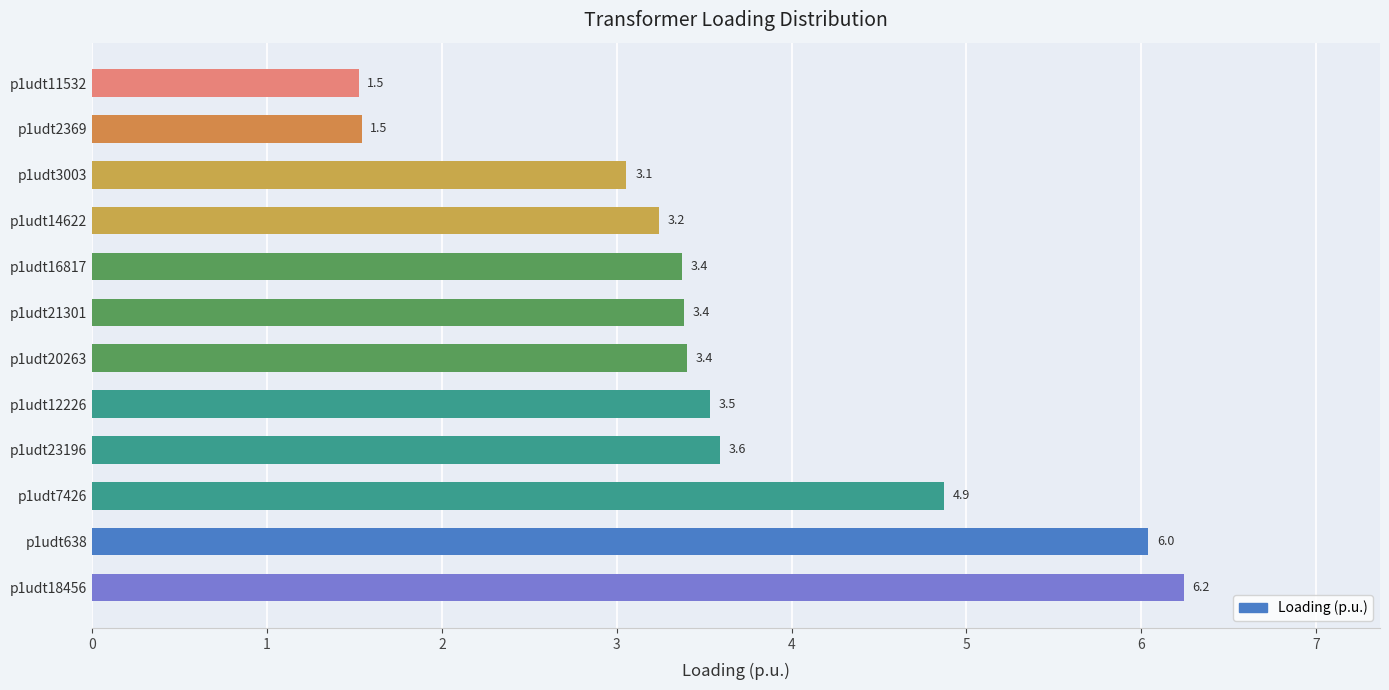

The value at p1udt18456 is 6.2. True or false?

True